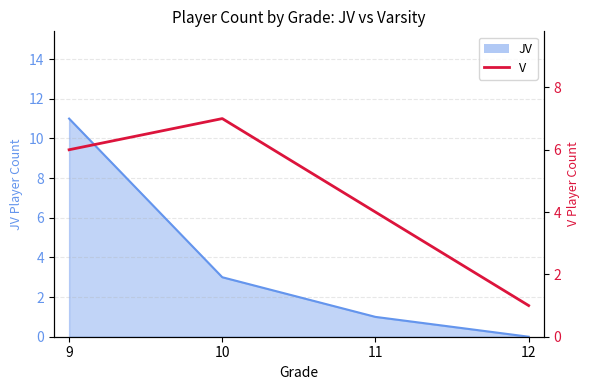

List the labels in order of value, smallest first.

12, 11, 9, 10